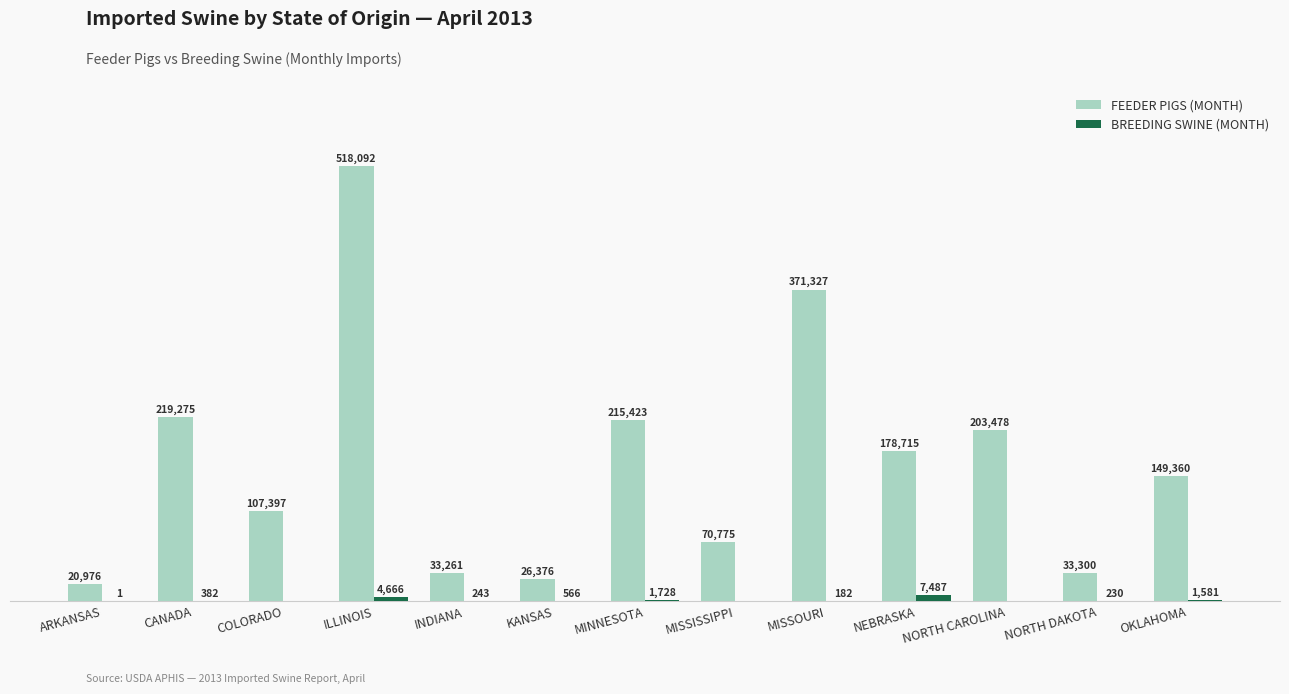

At which category is the sum across all series the highest?

ILLINOIS